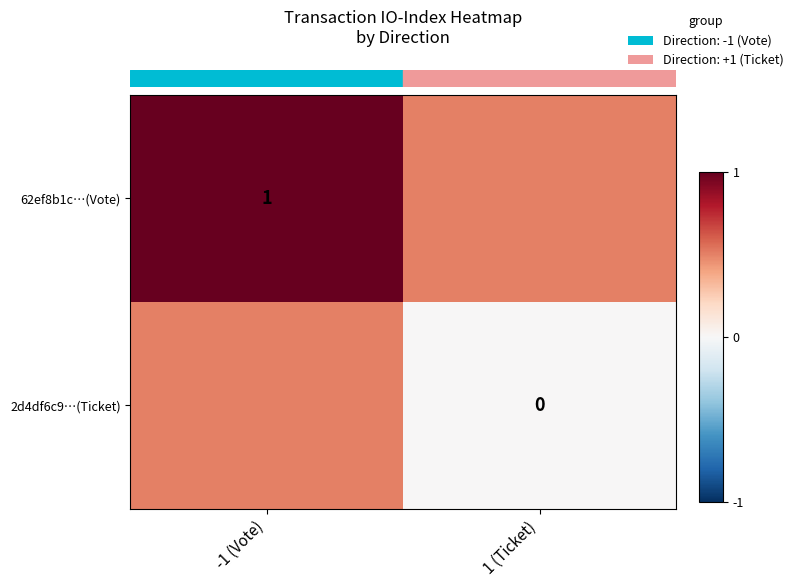

List the series in order of their overall mean, highest first.

row_0, row_1